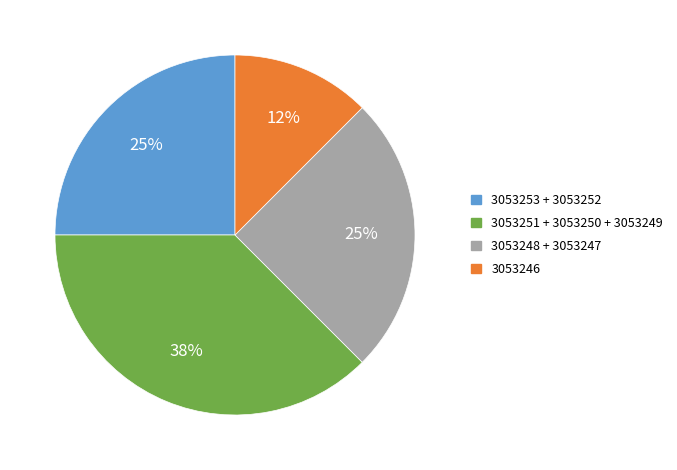

Is it true that 3053246 is 7% of the pie?

False